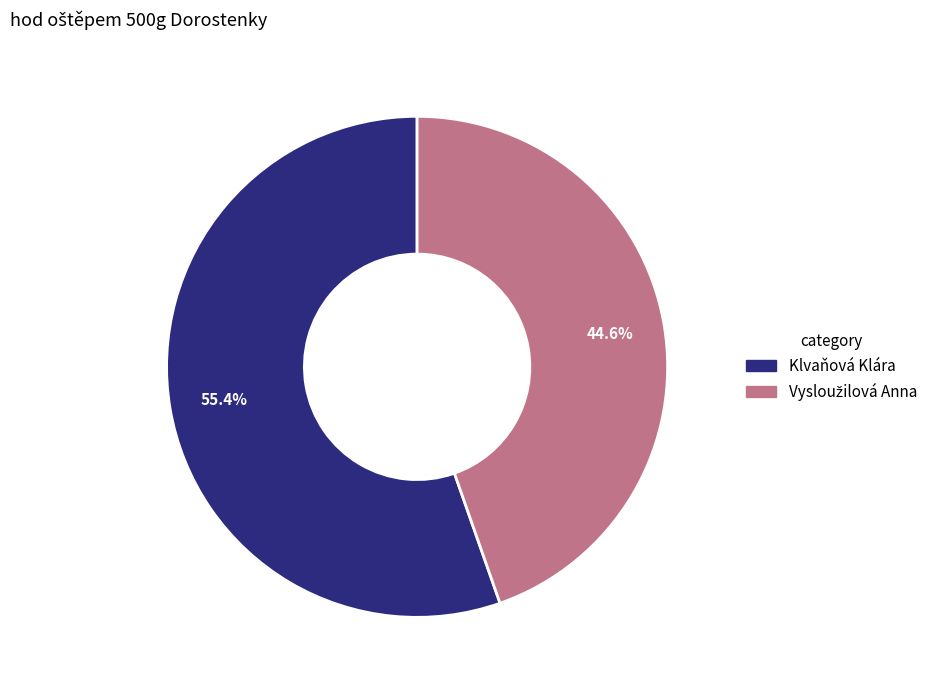

Which category accounts for the majority?

Klvaňová Klára